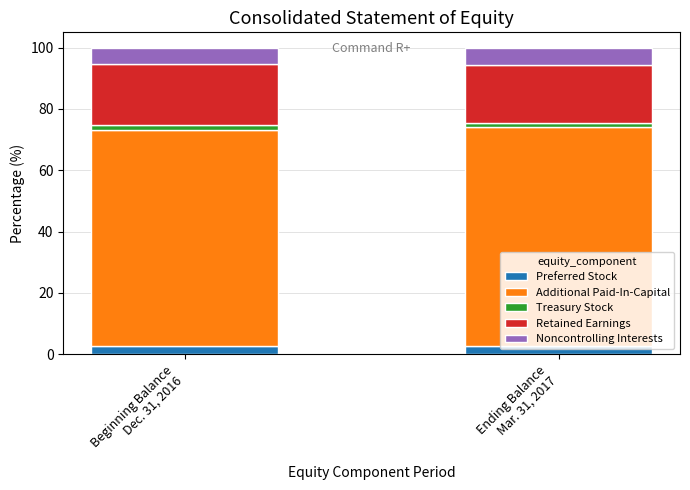

What is the maximum value for Preferred Stock?

2.8